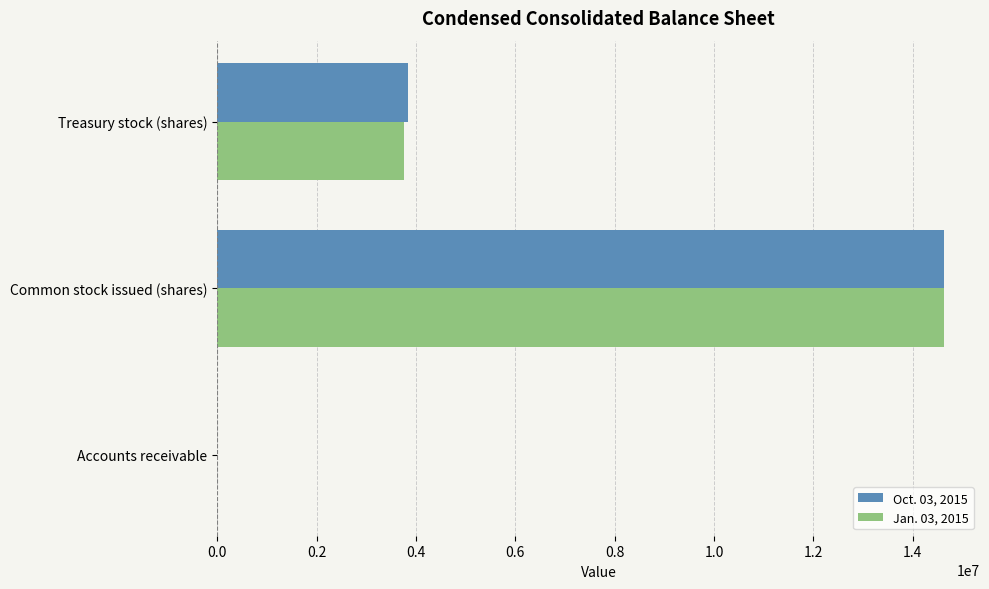

At which category is the sum across all series the highest?

Common stock issued (shares)